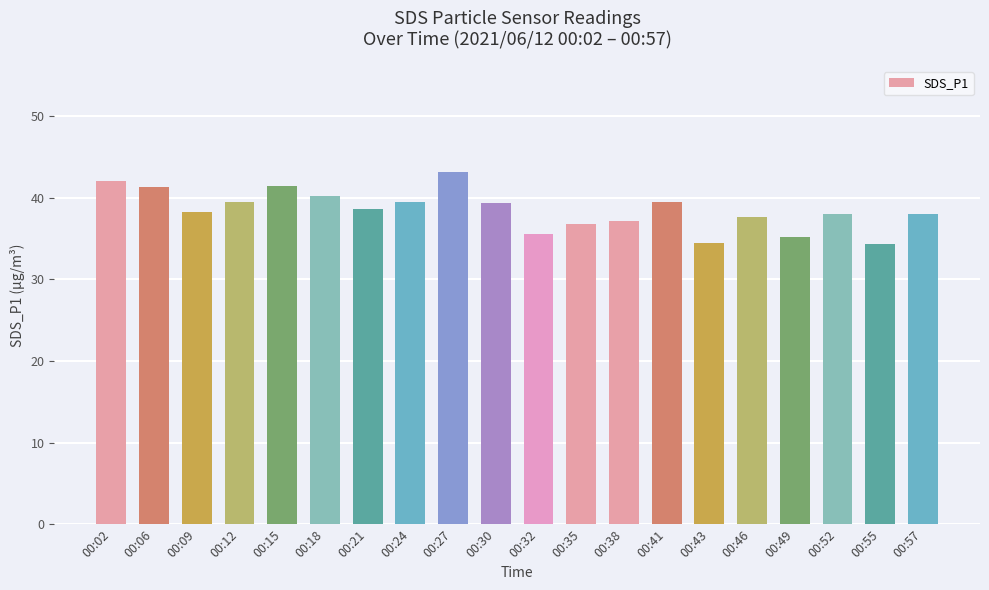

What is the minimum value shown in the chart?

34.4